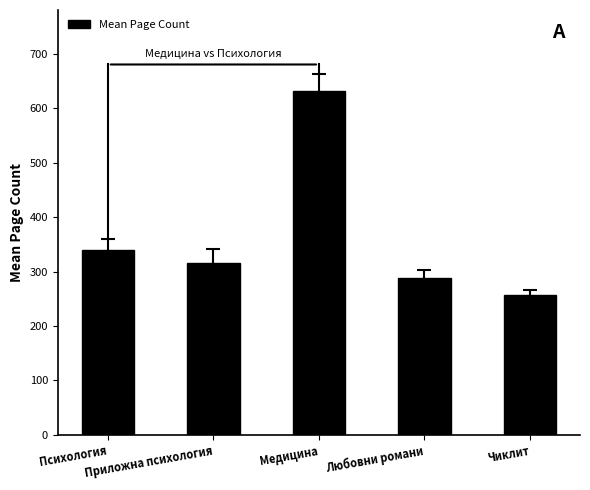

Rank the categories by value from lowest to highest.

Чиклит, Любовни романи, Приложна психология, Психология, Медицина